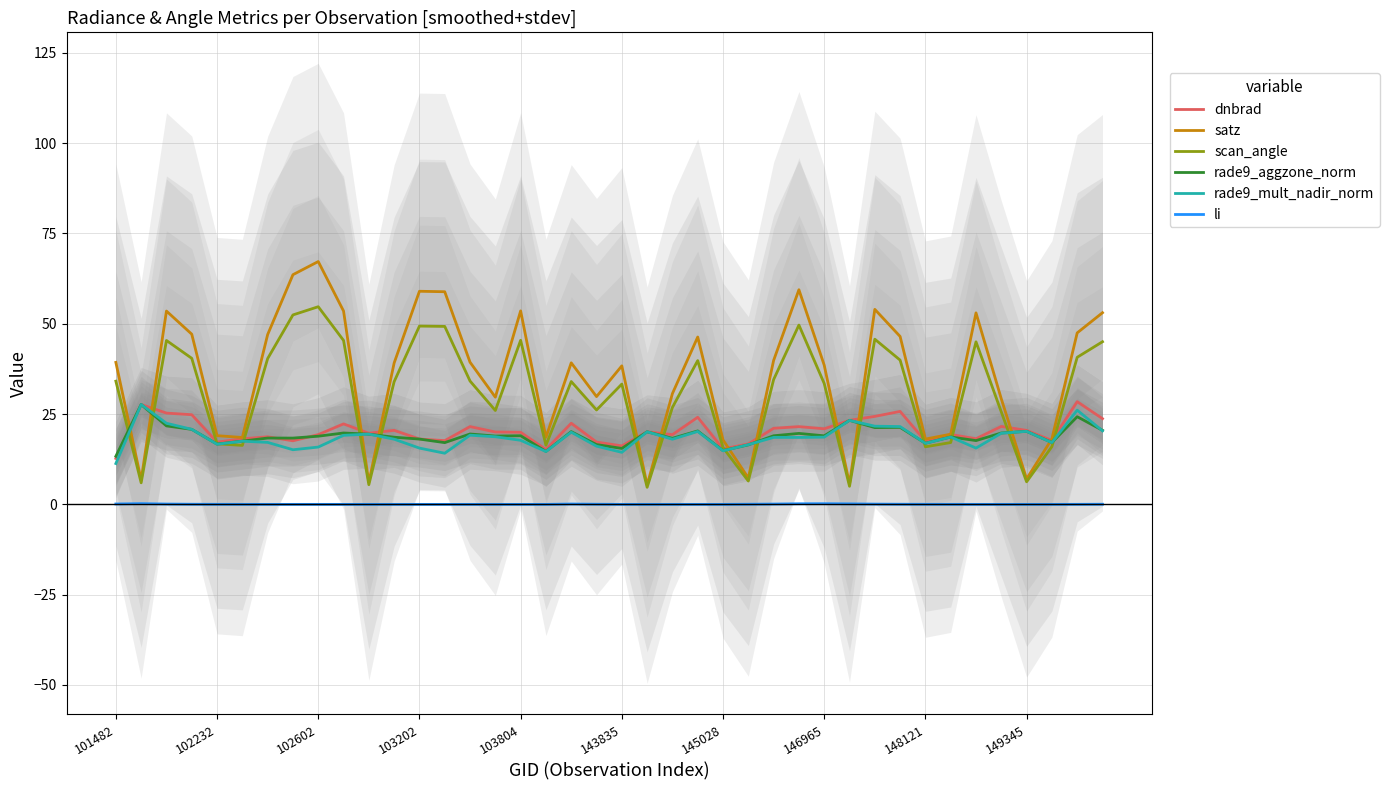

True or false: rade9_aggzone_norm has a value of 19.6 at 27.

True